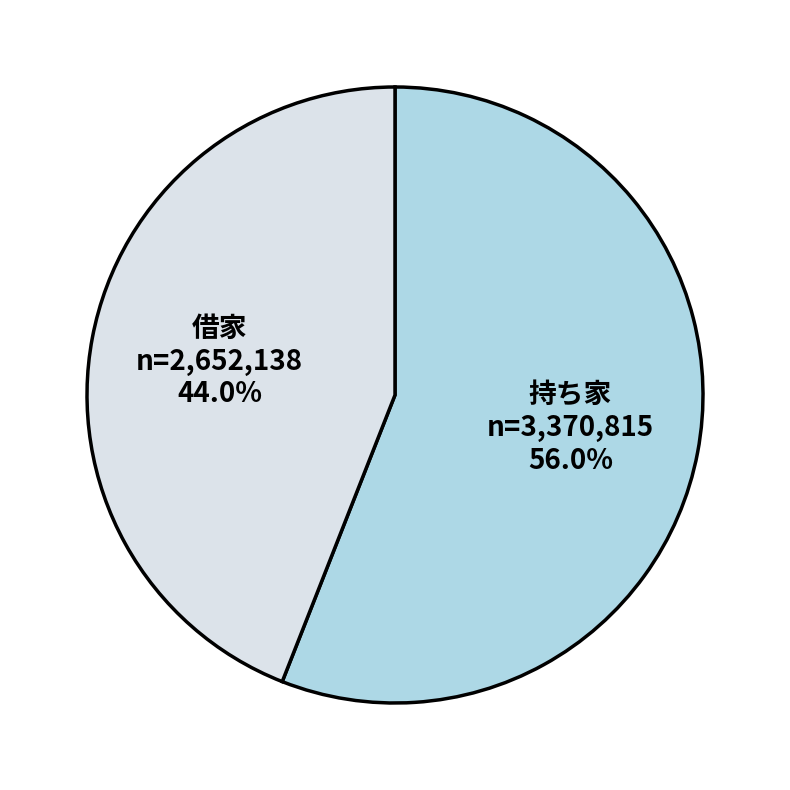

Is it true that 持ち家 is 68% of the pie?

False